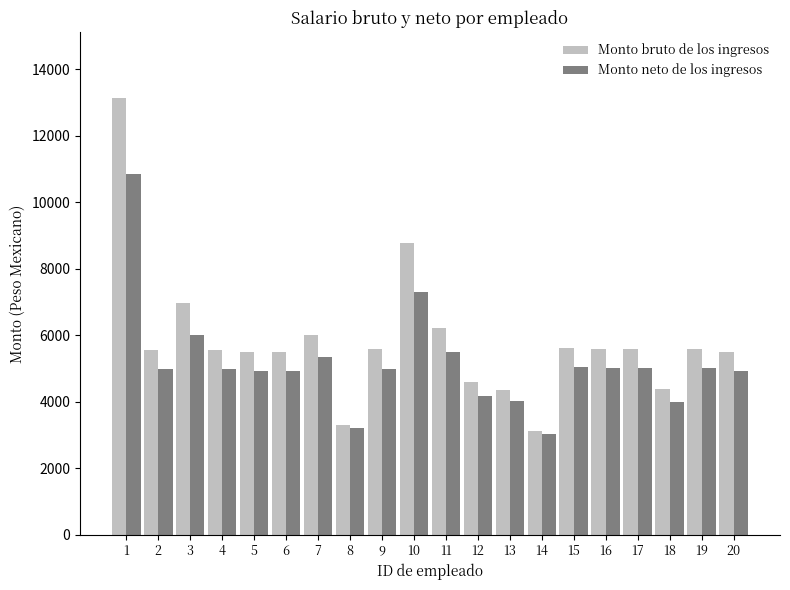

Which series changed the most between 7 and 13?

Monto bruto de los ingresos